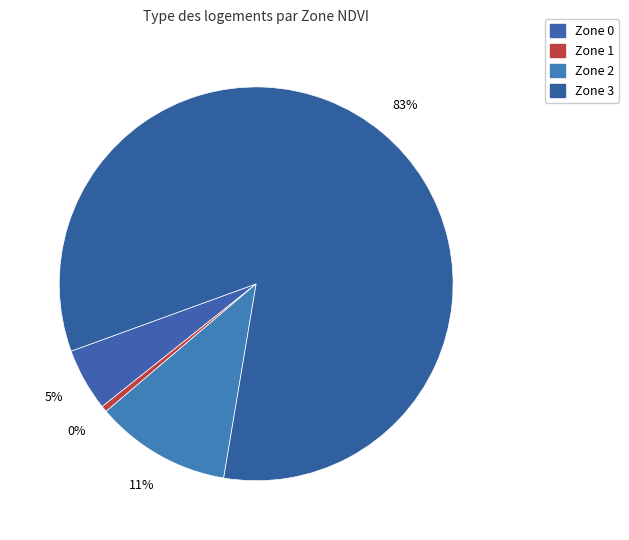

Count the number of slices in the pie.

4